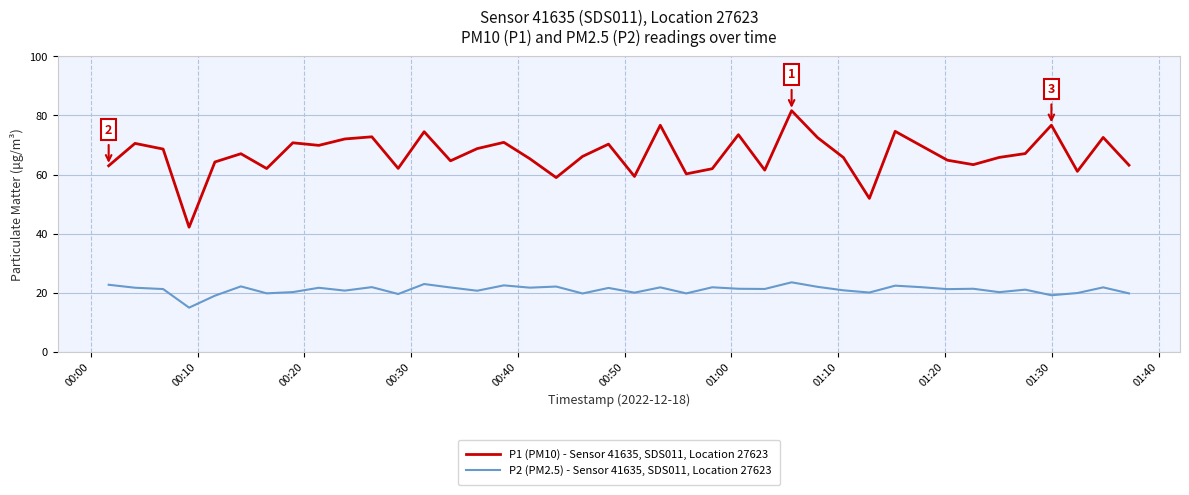

Which series has the widest spread of values?

P1 (PM10) - Sensor 41635, SDS011, Location 27623